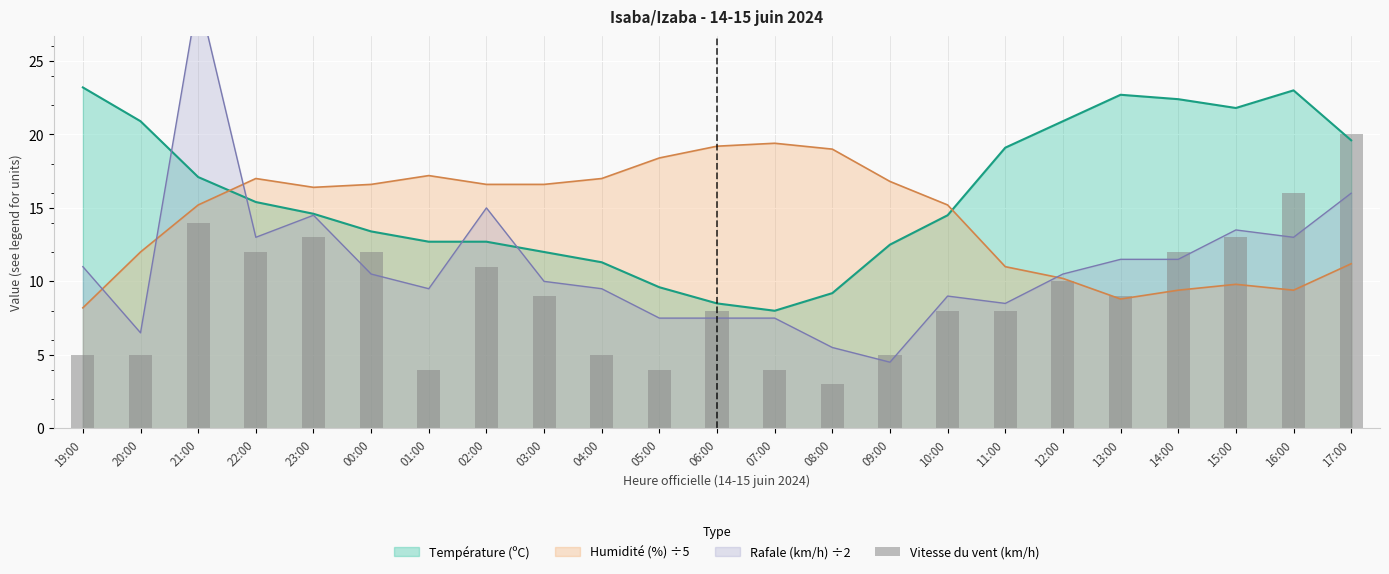

Is it true that Température (ºC) equals 9.2 at 08:00?

True